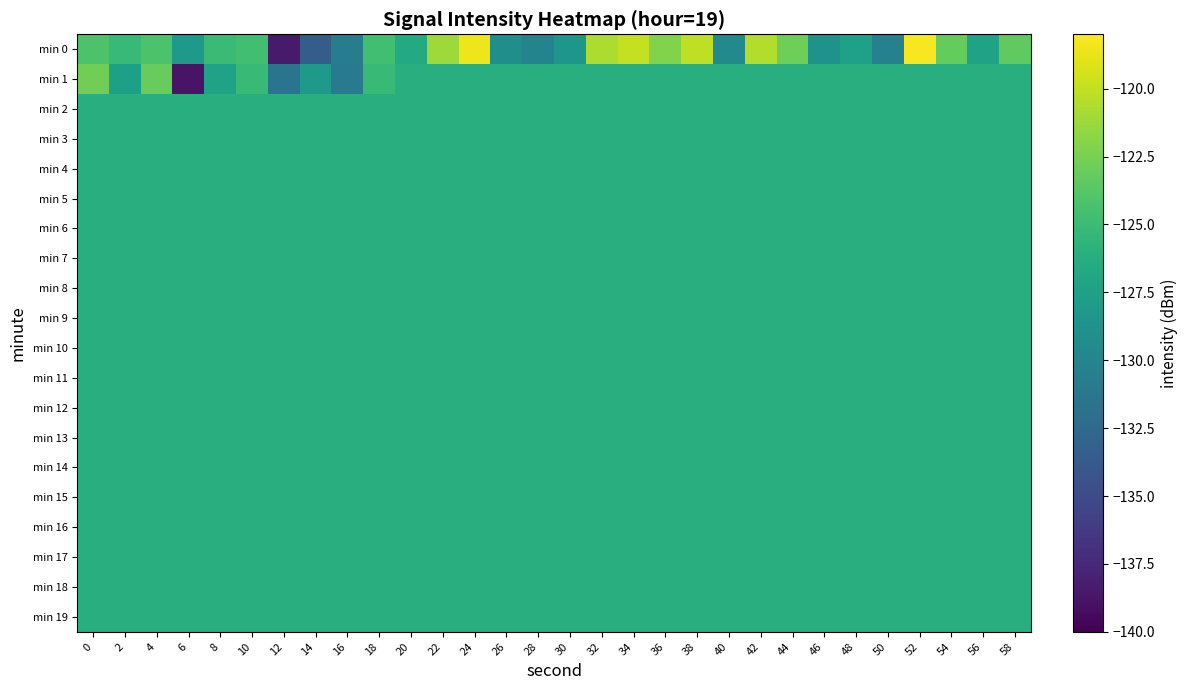

Rank the series by their maximum value, from lowest to highest.

min 2, min 3, min 4, min 5, min 6, min 7, min 8, min 9, min 10, min 11, min 12, min 13, min 14, min 15, min 16, min 17, min 18, min 19, min 1, min 0